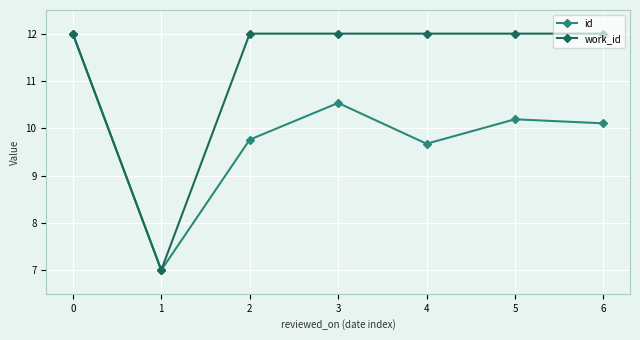

True or false: work_id has a value of 12.0 at 4.

True